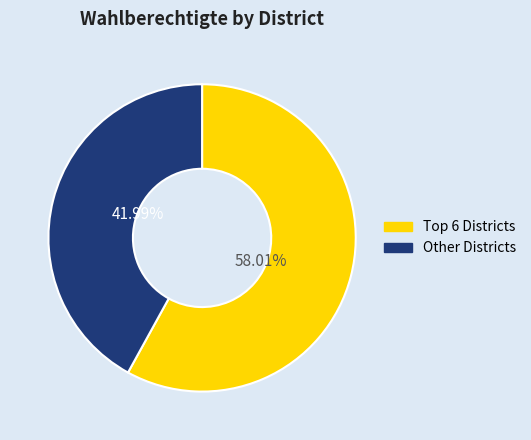

Is there a majority slice in this chart?

Yes